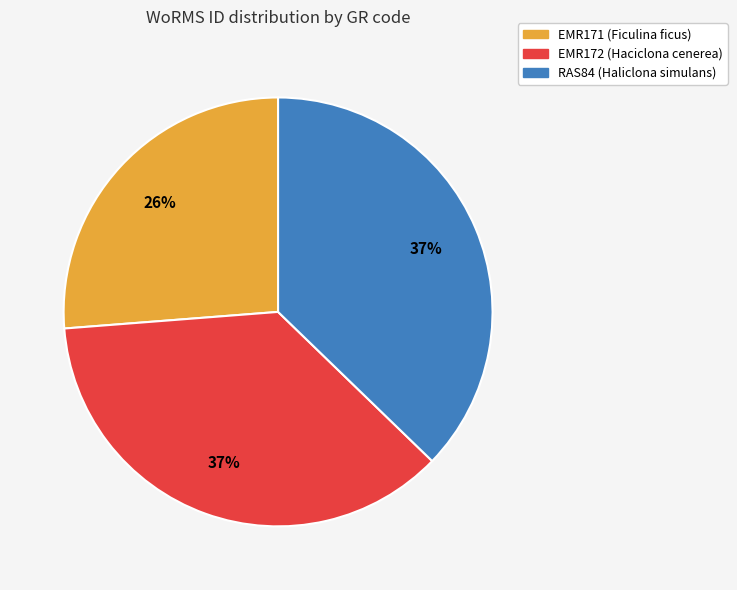

To the nearest percent, what is the difference between the largest and smallest slice percentages?

11%